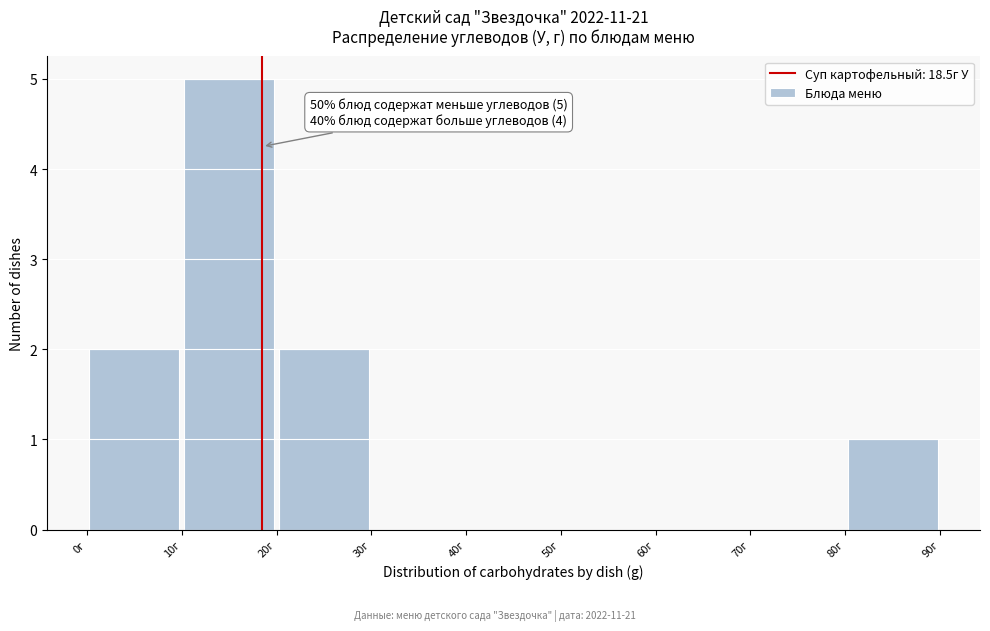

Over which range of the x-axis is the bar tallest?

10 to 20